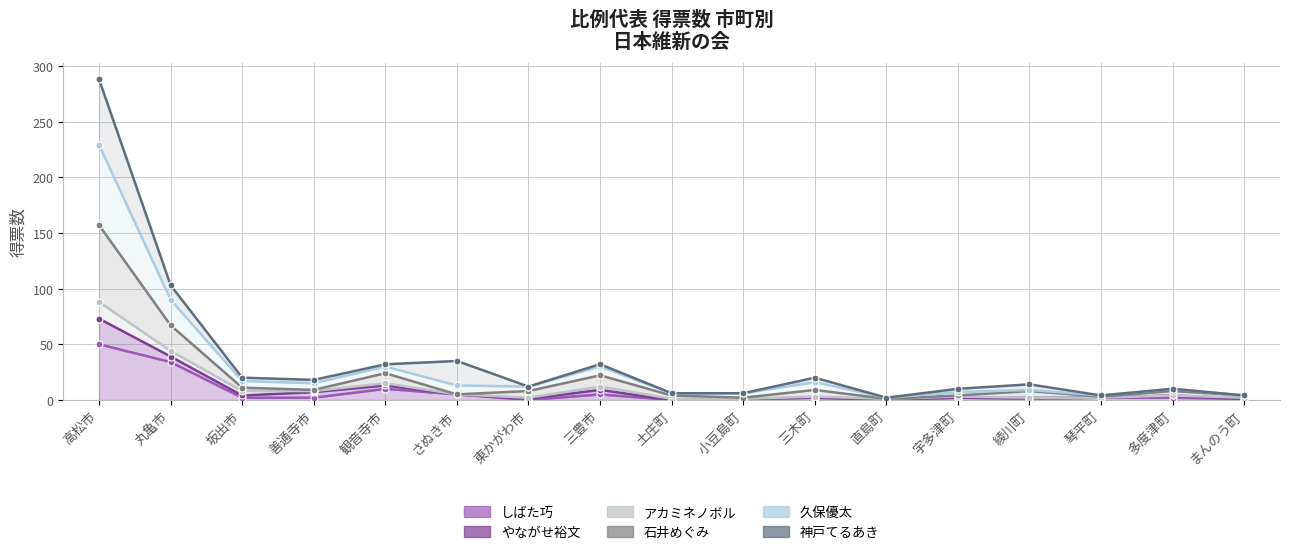

At which label does しばた巧 reach its peak?

高松市